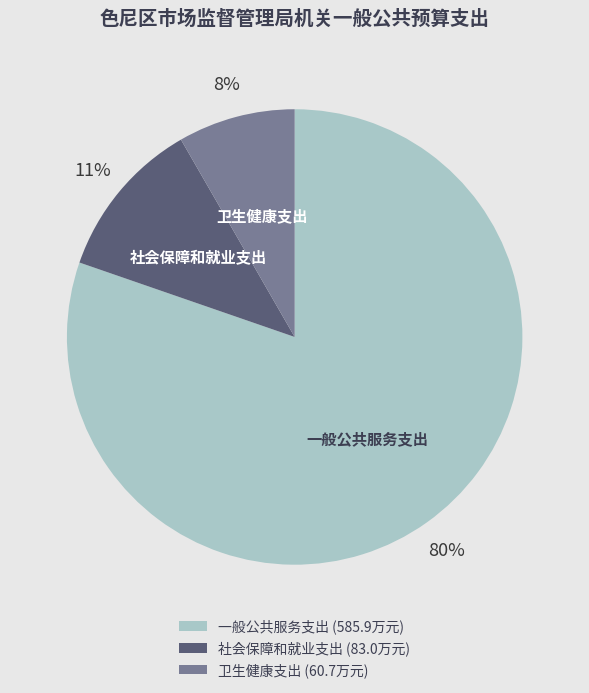

Count the number of slices in the pie.

3